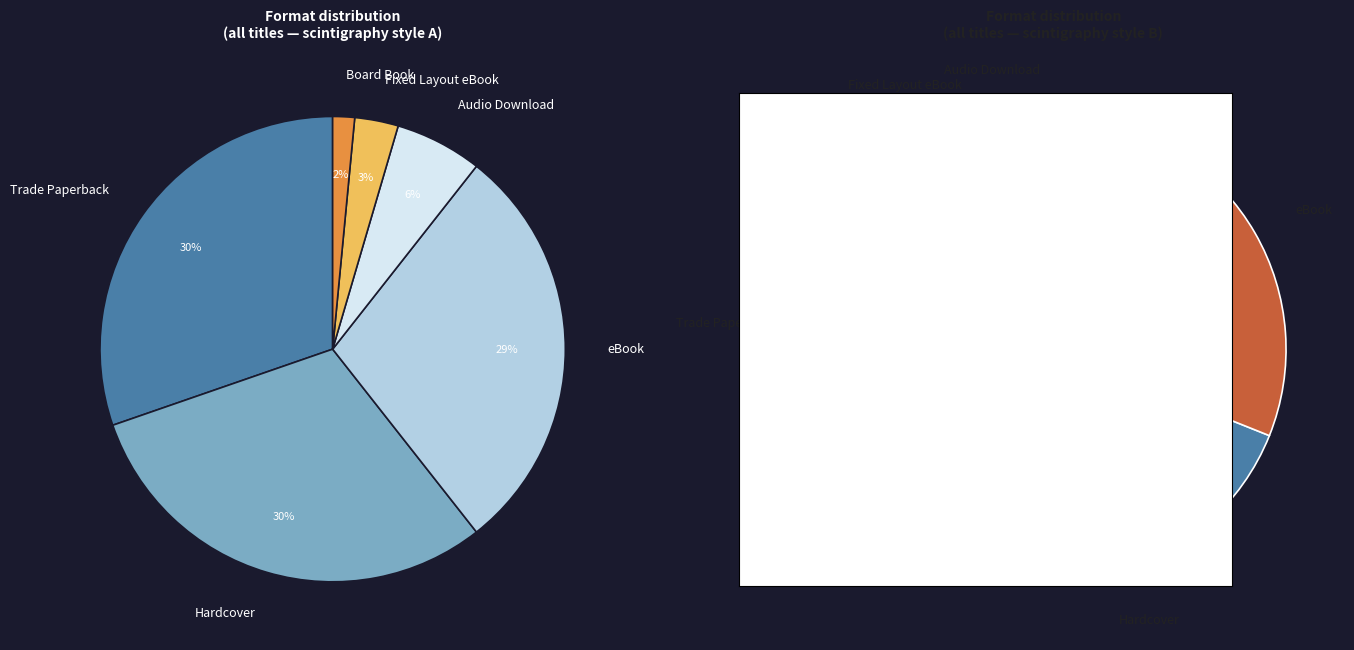

To the nearest percent, what percentage of the pie is Fixed Layout eBook?

3%